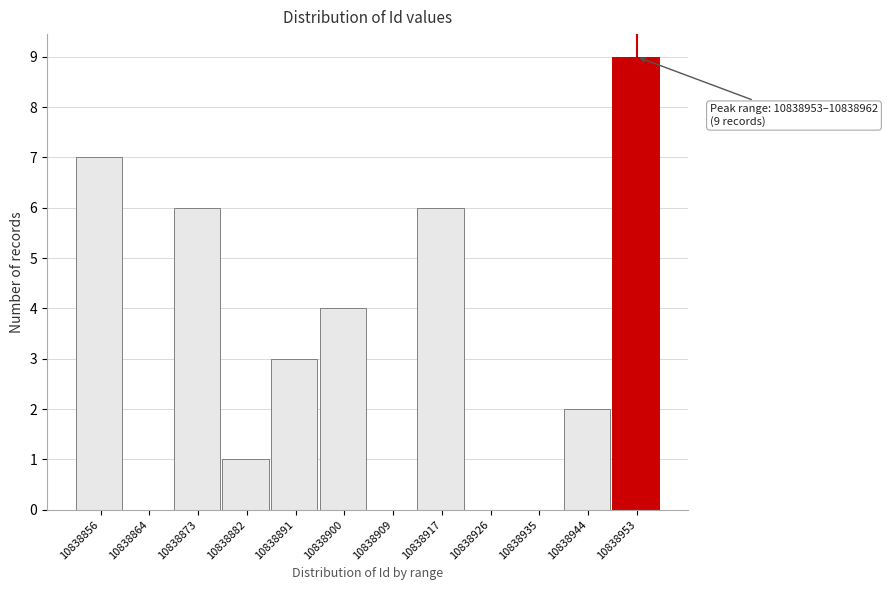

Reading right to left, what are all the values shown in this chart?

10838953=9	10838944=2	10838935=0	10838926=0	10838917=6	10838909=0	10838900=4	10838891=3	10838882=1	10838873=6	10838864=0	10838856=7